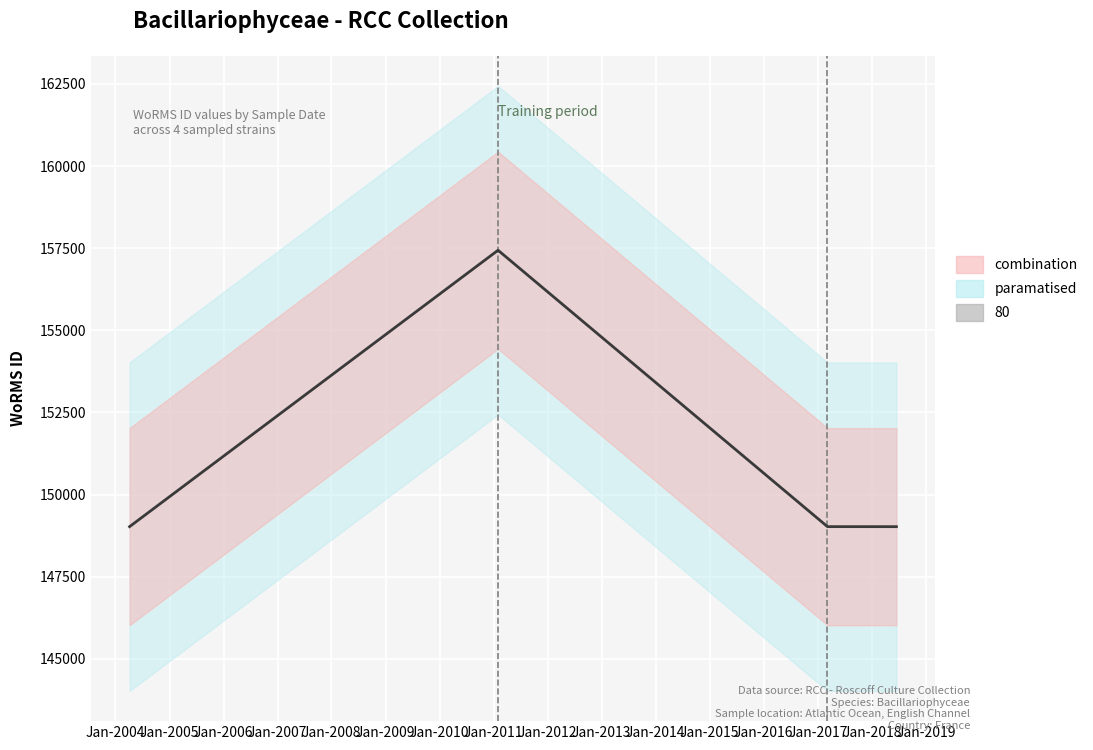

What is the value of the 3rd point from the left?

149023